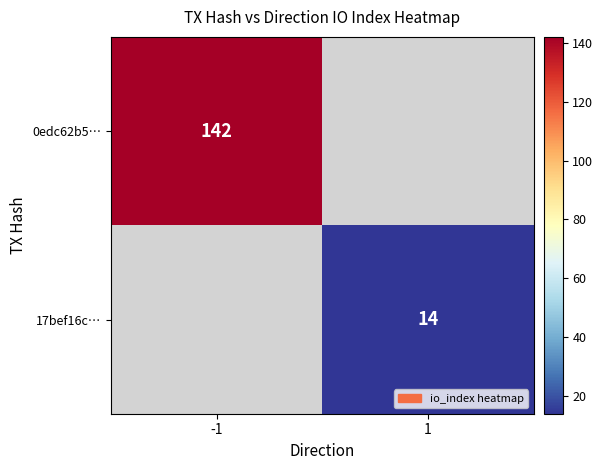

True or false: 17bef16c… has a value of 14 at 1.

True